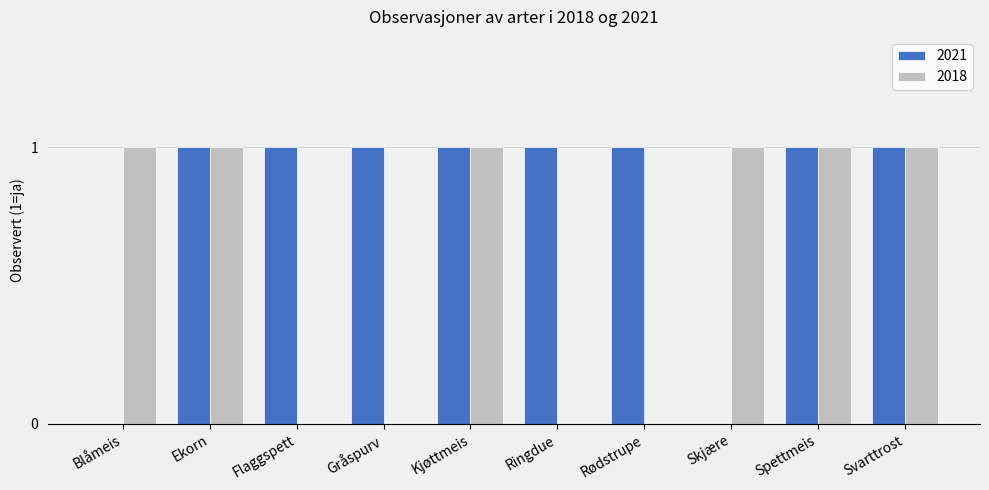

Which series changed the most between Skjære and Svarttrost?

2021